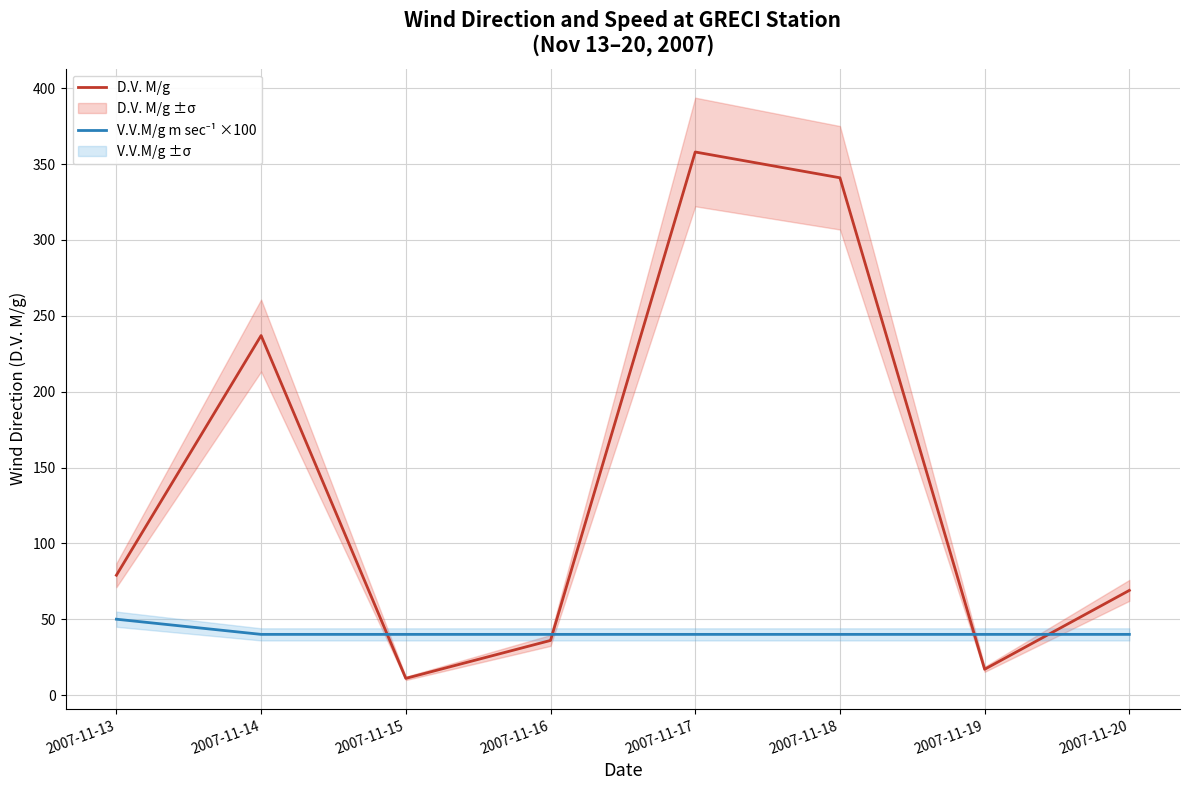

Is it true that D.V. M/g equals 36 at 2007-11-16?

True